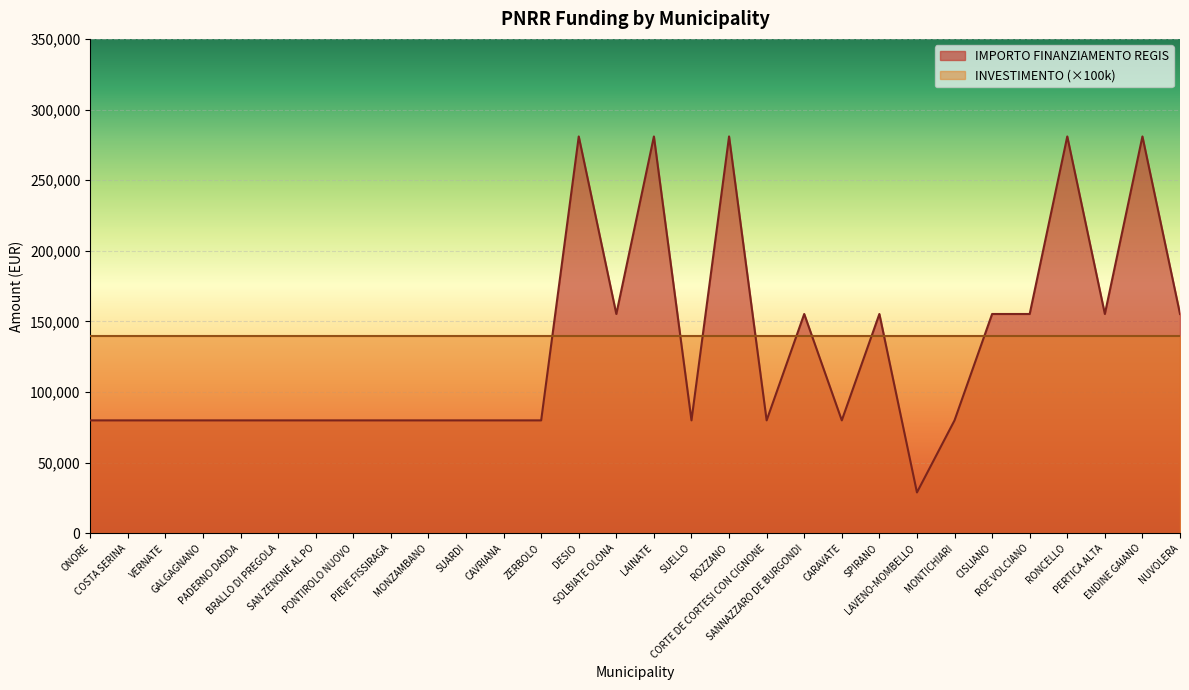

What position from the right is VERNATE?

28